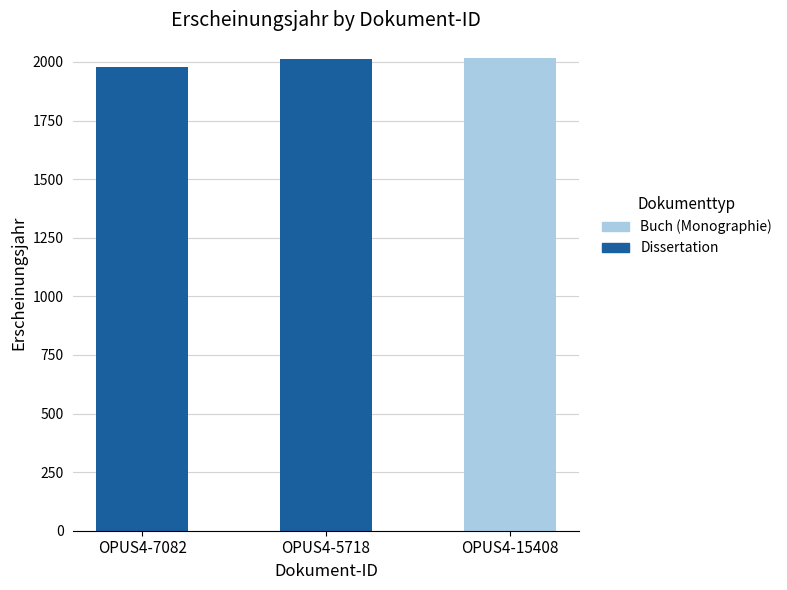

What is the sum of all Dissertation values?

3991